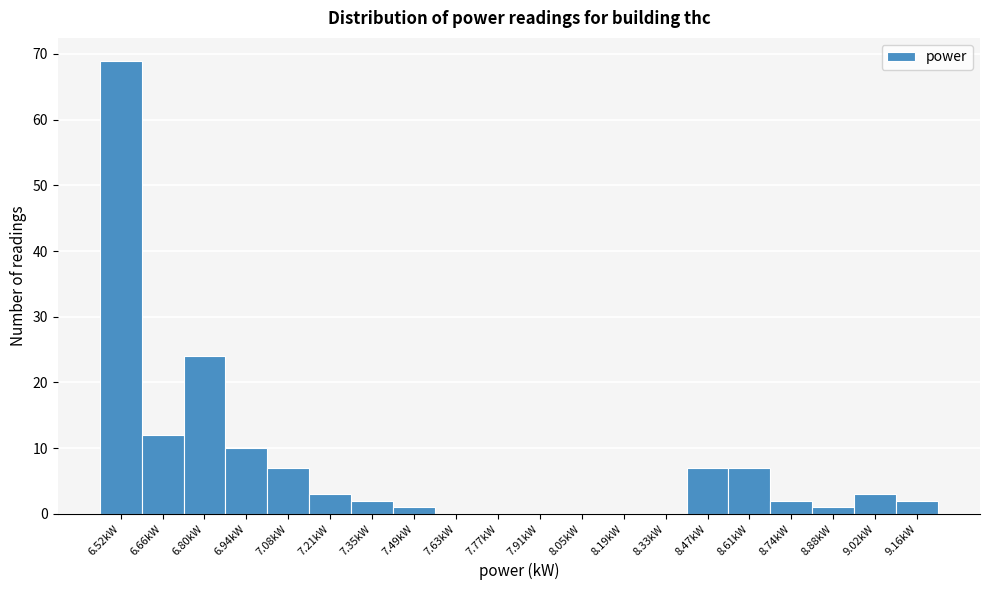

Reading left to right, what are all the values shown in this chart?

6.52kW=69	6.66kW=12	6.80kW=24	6.94kW=10	7.08kW=7	7.21kW=3	7.35kW=2	7.49kW=1	7.63kW=0	7.77kW=0	7.91kW=0	8.05kW=0	8.19kW=0	8.33kW=0	8.47kW=7	8.61kW=7	8.74kW=2	8.88kW=1	9.02kW=3	9.16kW=2